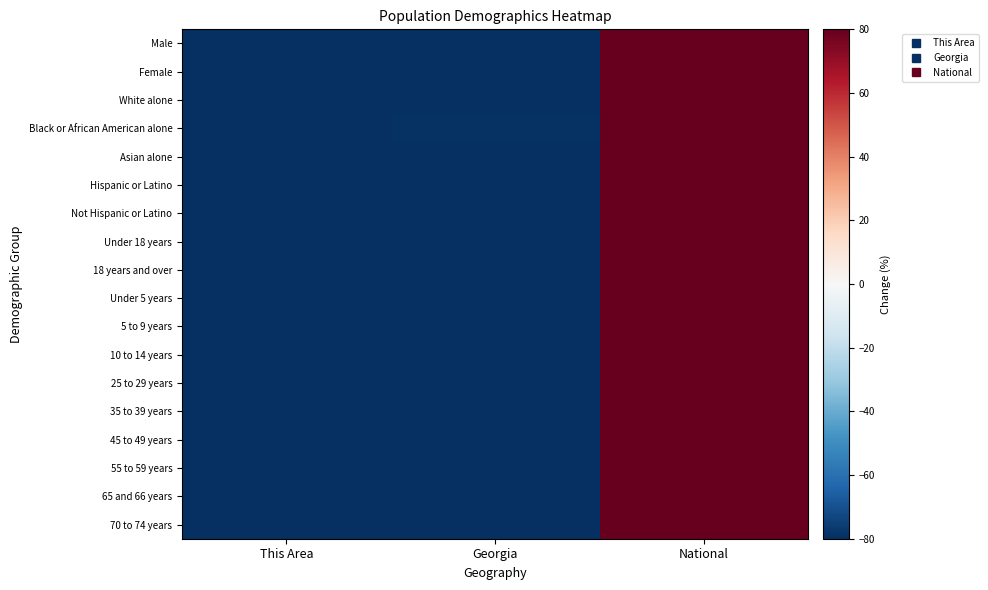

What is the greatest value displayed?

195.0